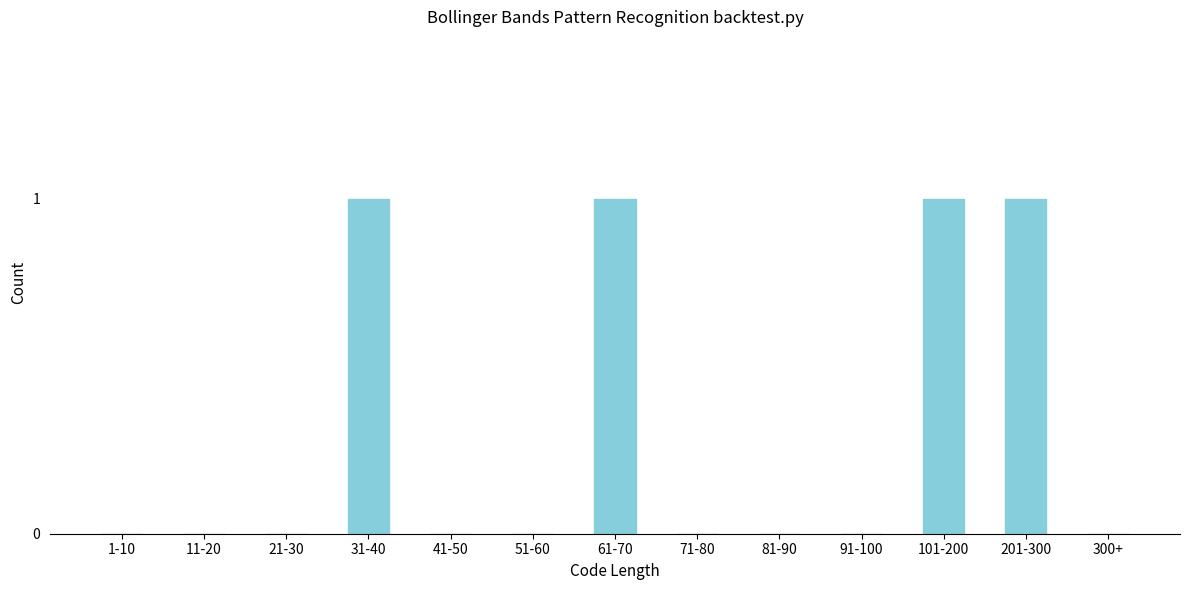

Reading left to right, extract all data points from this chart.

1-10=0	11-20=0	21-30=0	31-40=1	41-50=0	51-60=0	61-70=1	71-80=0	81-90=0	91-100=0	101-200=1	201-300=1	300+=0